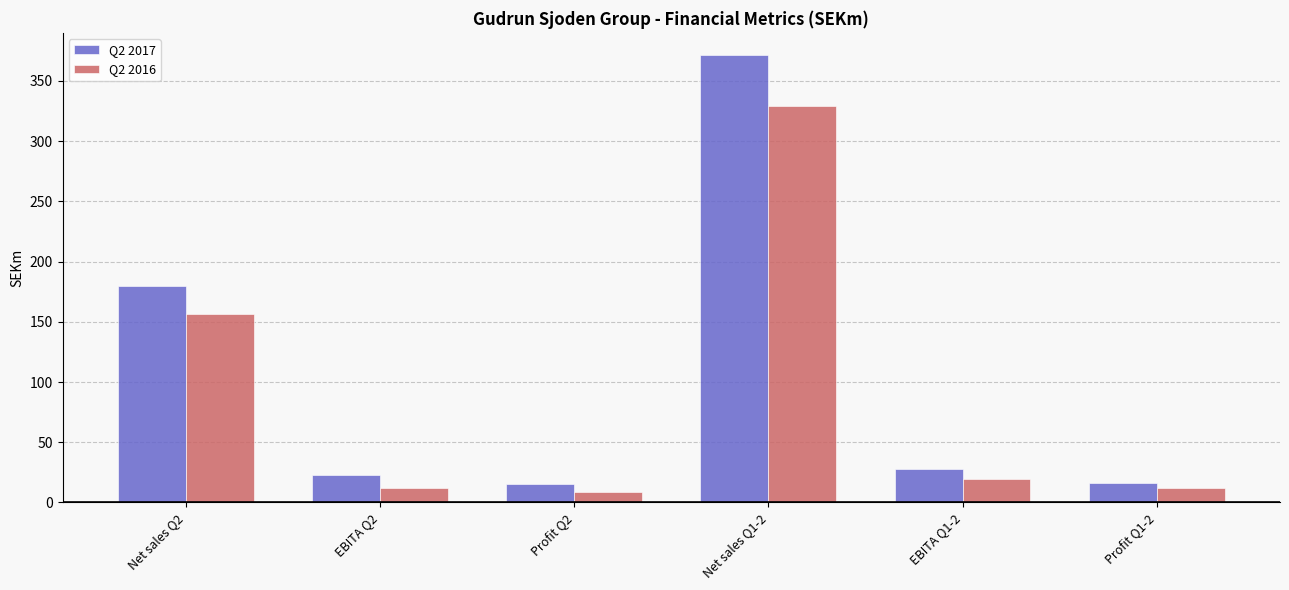

Rank the series by their maximum value, from highest to lowest.

Q2 2017, Q2 2016